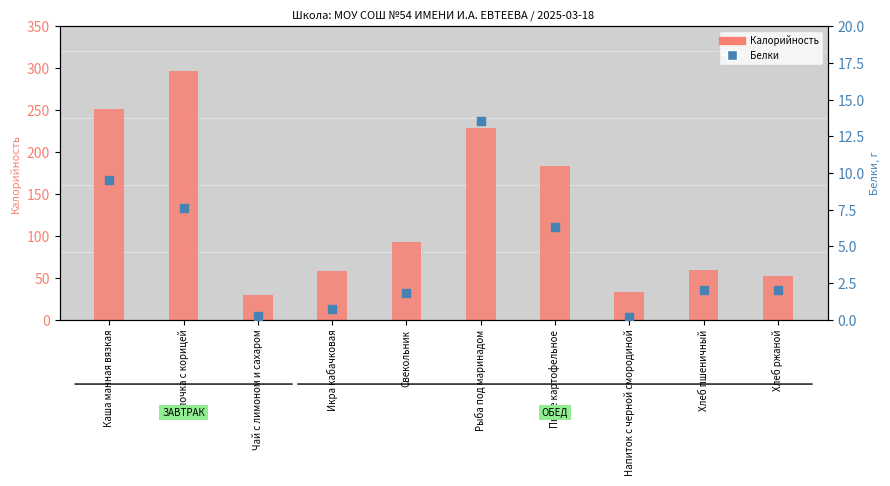

What are all the series names shown in the legend?

Калорийность, Белки